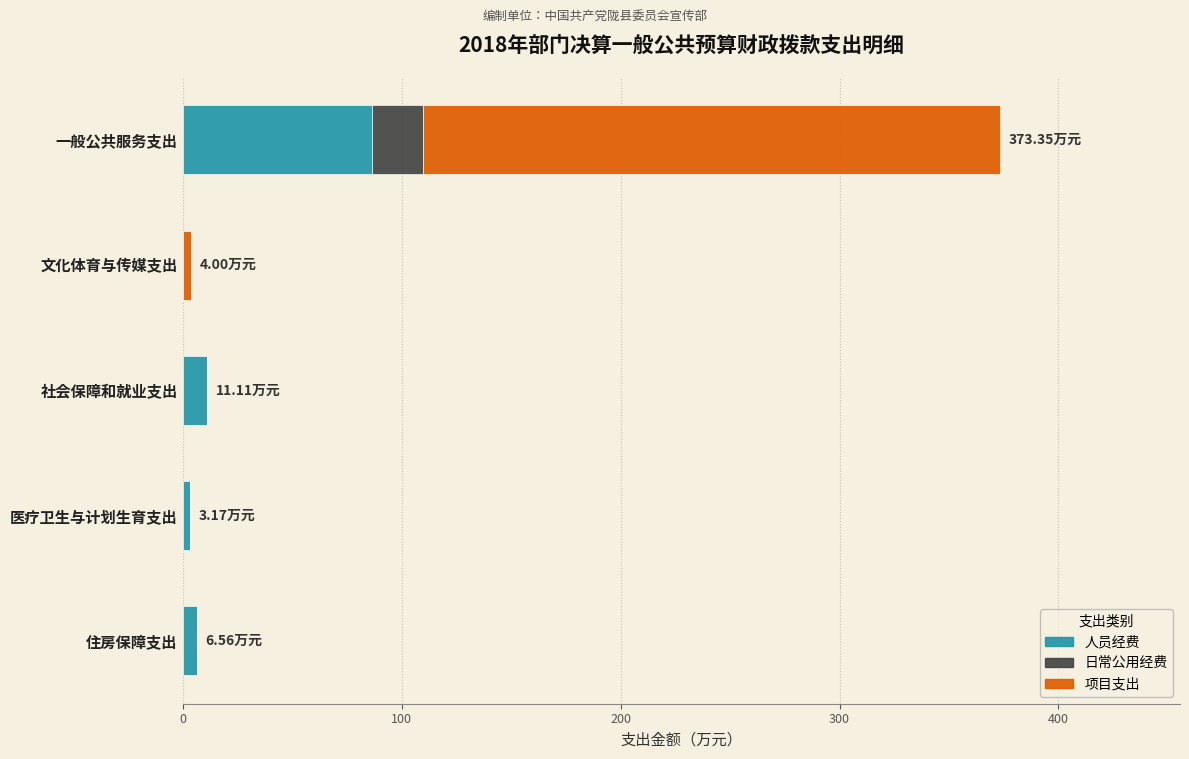

At which label does 人员经费 reach its peak?

一般公共服务支出